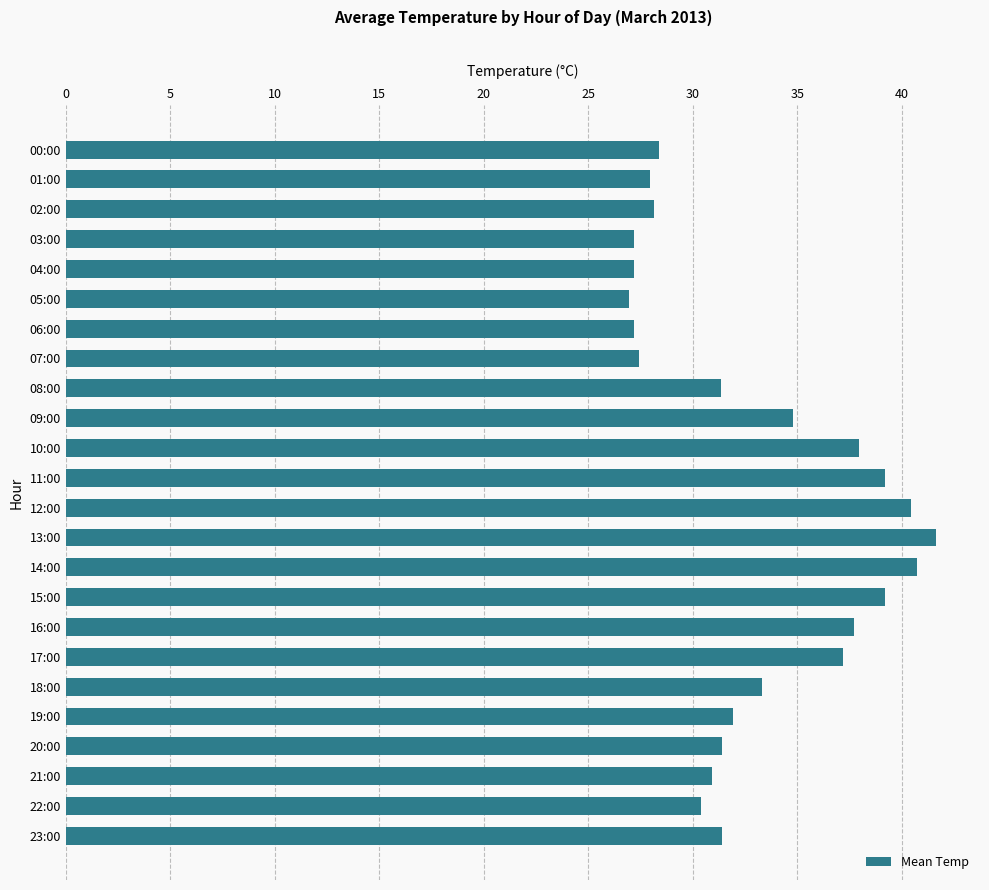

What is the label of the 17th bar from the top?

16:00